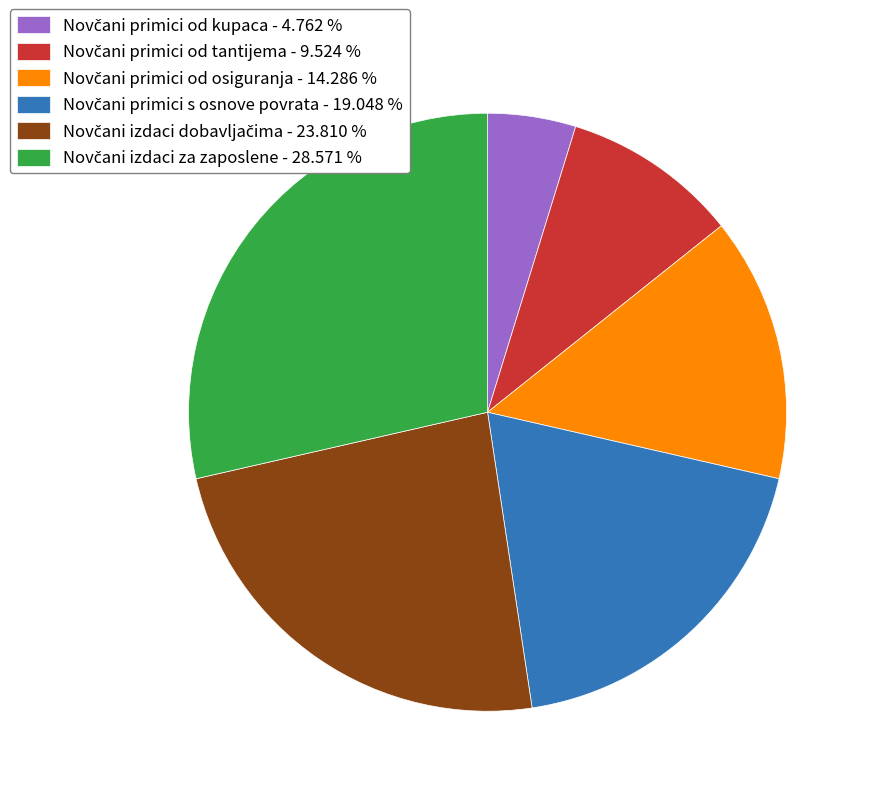

Does any single category account for the majority?

No